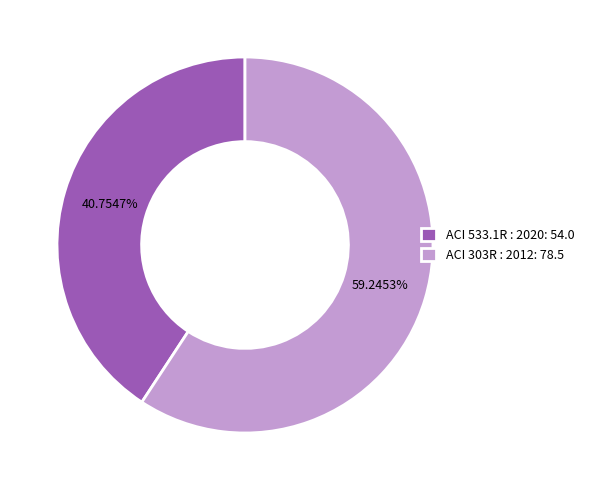

Does ACI 303R : 2012 represent more than half of the total?

Yes